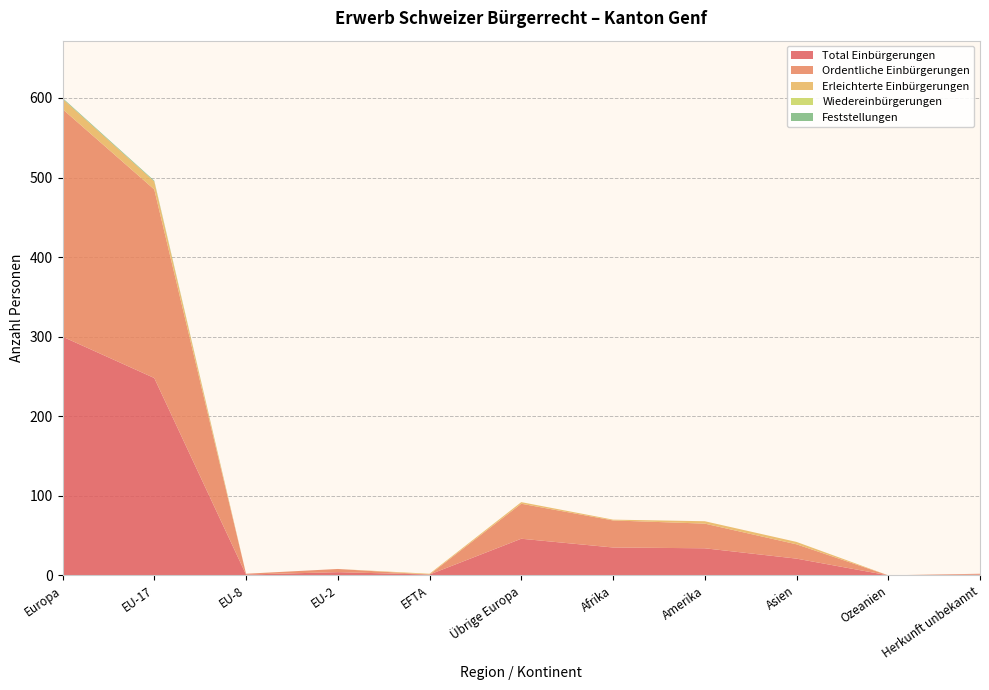

Reading left to right, what are all the values shown in this chart?

Total Einbürgerungen: Europa=300	EU-17=248	EU-8=1	EU-2=4	EFTA=1	Übrige Europa=46	Afrika=35	Amerika=34	Asien=21	Ozeanien=0	Herkunft unbekannt=1
Ordentliche Einbürgerungen: Europa=286	EU-17=237	EU-8=1	EU-2=4	EFTA=0	Übrige Europa=44	Afrika=34	Amerika=31	Asien=18	Ozeanien=0	Herkunft unbekannt=1
Erleichterte Einbürgerungen: Europa=13	EU-17=10	EU-8=0	EU-2=0	EFTA=1	Übrige Europa=2	Afrika=1	Amerika=3	Asien=3	Ozeanien=0	Herkunft unbekannt=0
Wiedereinbürgerungen: Europa=0	EU-17=0	EU-8=0	EU-2=0	EFTA=0	Übrige Europa=0	Afrika=0	Amerika=0	Asien=0	Ozeanien=0	Herkunft unbekannt=0
Feststellungen: Europa=1	EU-17=1	EU-8=0	EU-2=0	EFTA=0	Übrige Europa=0	Afrika=0	Amerika=0	Asien=0	Ozeanien=0	Herkunft unbekannt=0